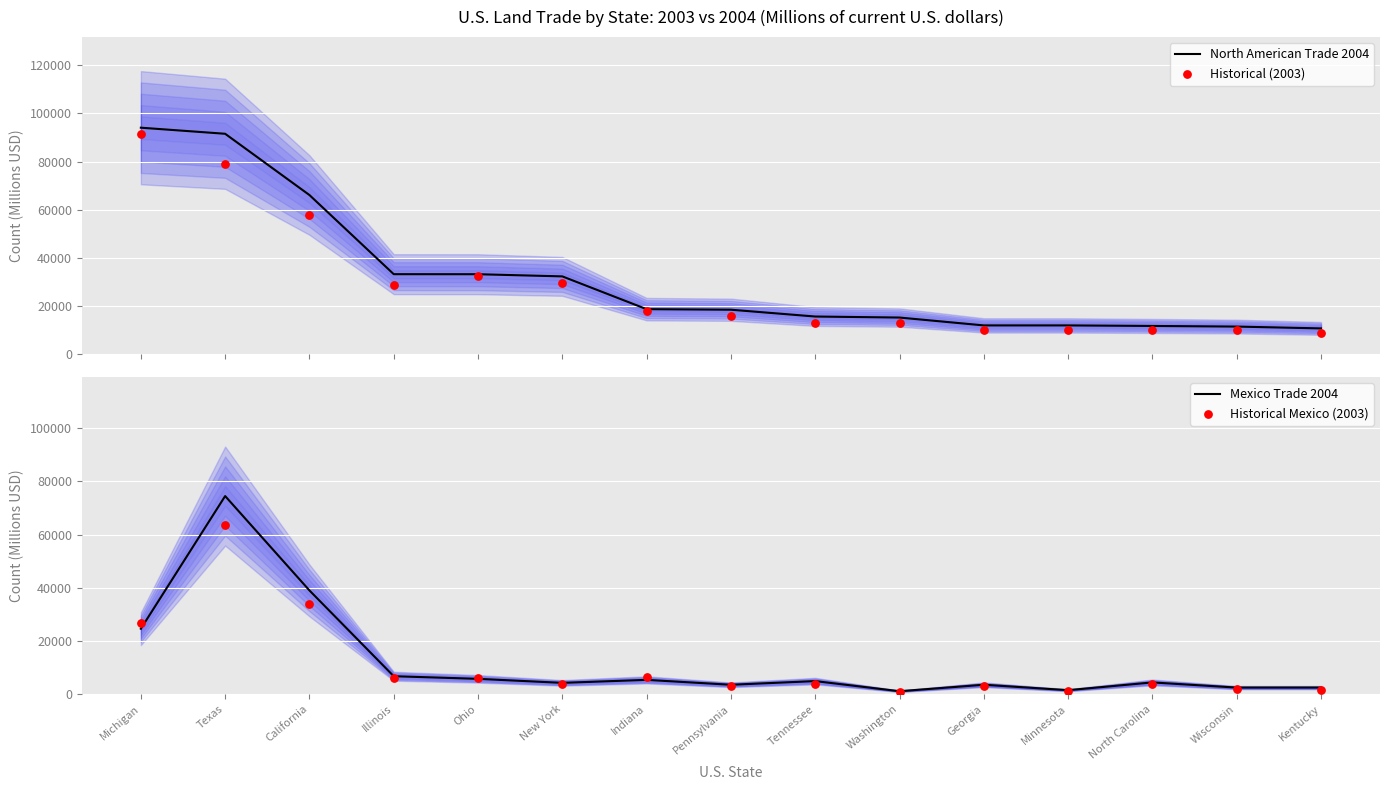

What are all the series names shown in the legend?

North American Trade 2004, Historical (2003), Mexico Trade 2004, Historical Mexico (2003)